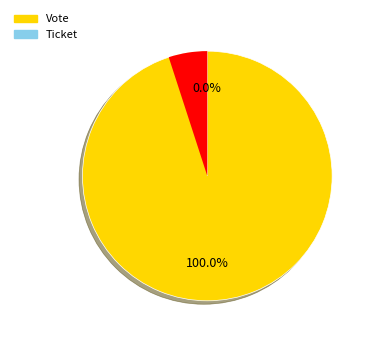

To the nearest percent, what is the difference between the largest and smallest slice percentages?

100%